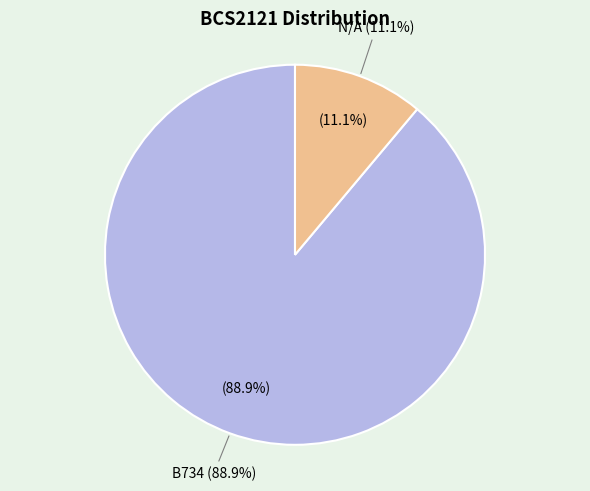

True or false: N/A accounts for 21% of the total.

False